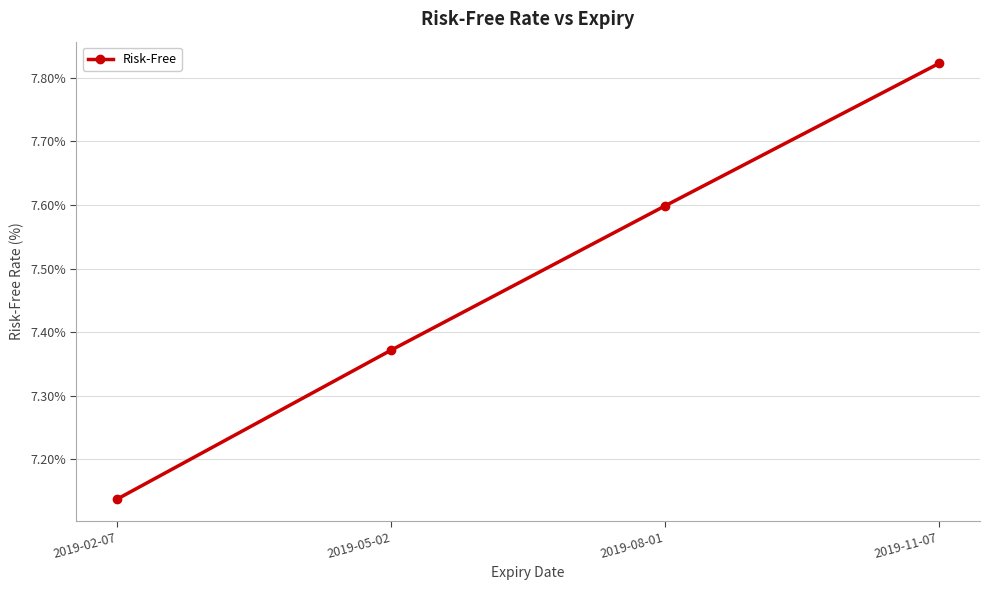

What is the sum of the values at 2019-05-02 and 2019-08-01?

15.0